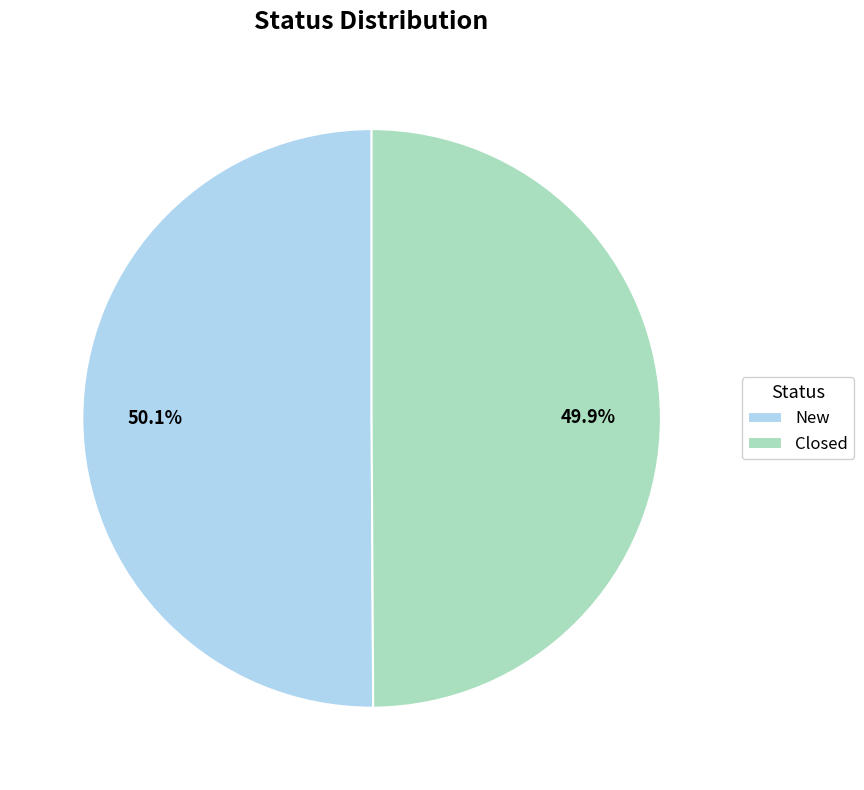

Do New and Closed together represent more than half of the pie?

Yes